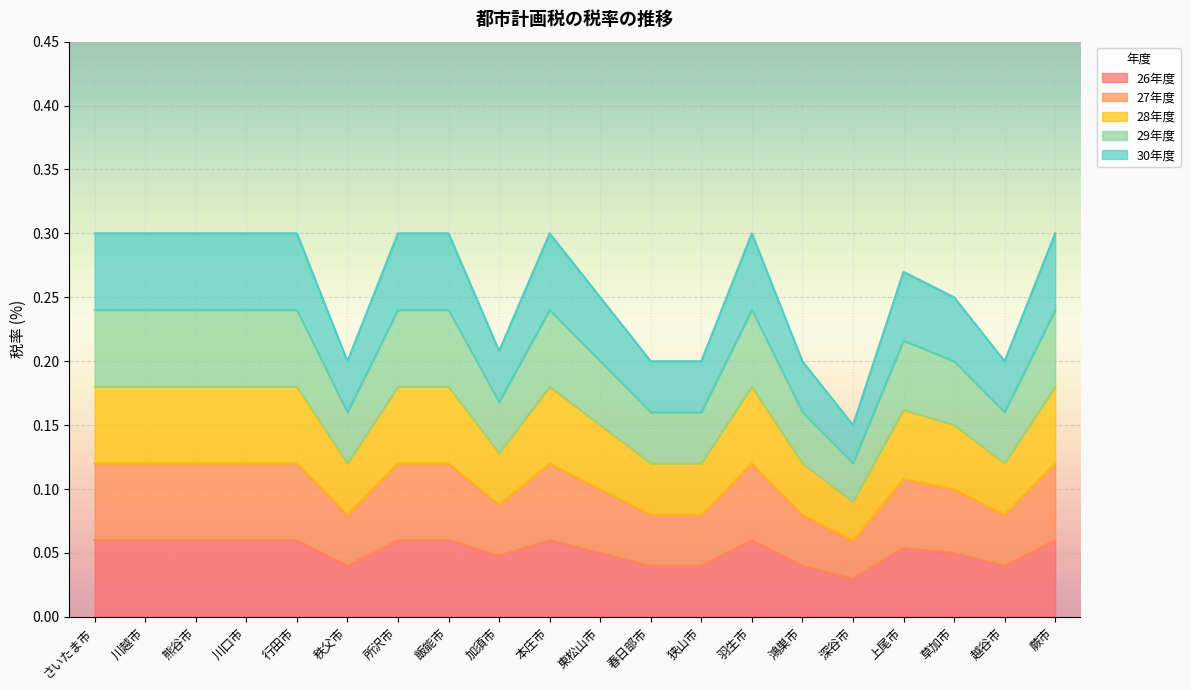

True or false: 27年度 and 30年度 cross at least once.

False